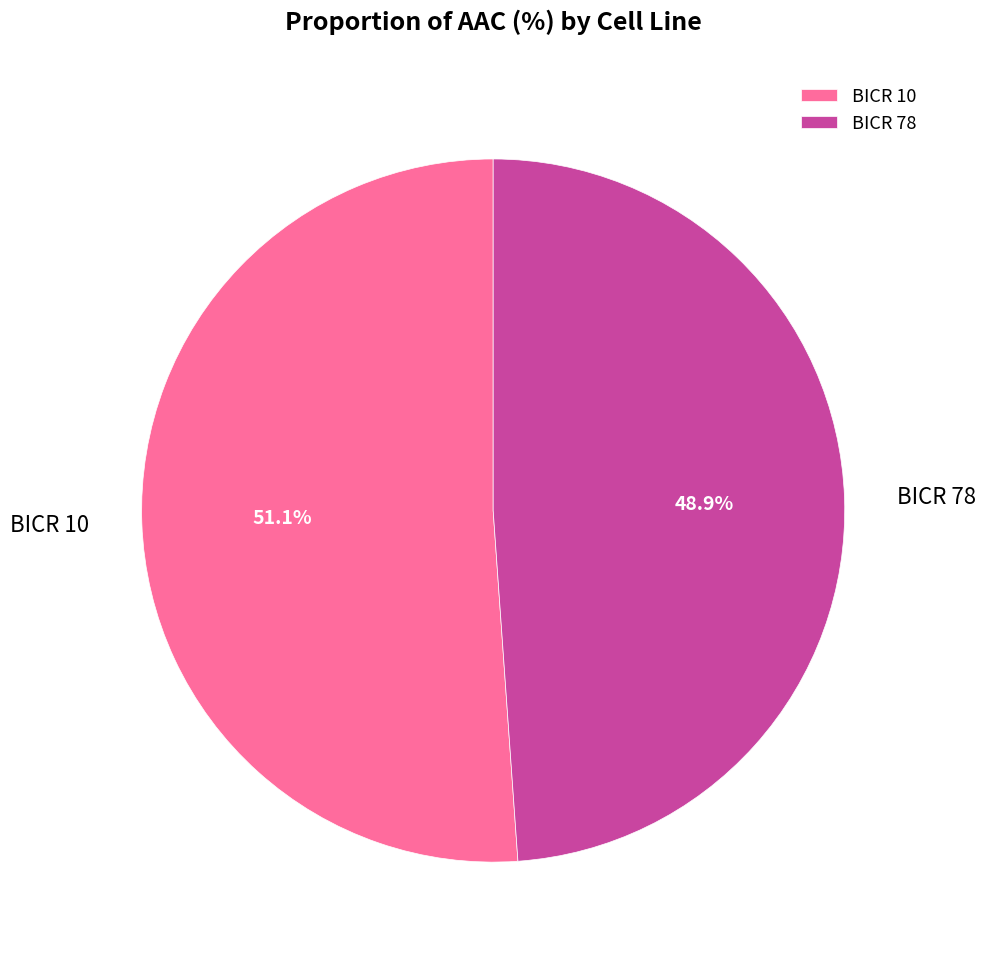

Count the number of slices in the pie.

2